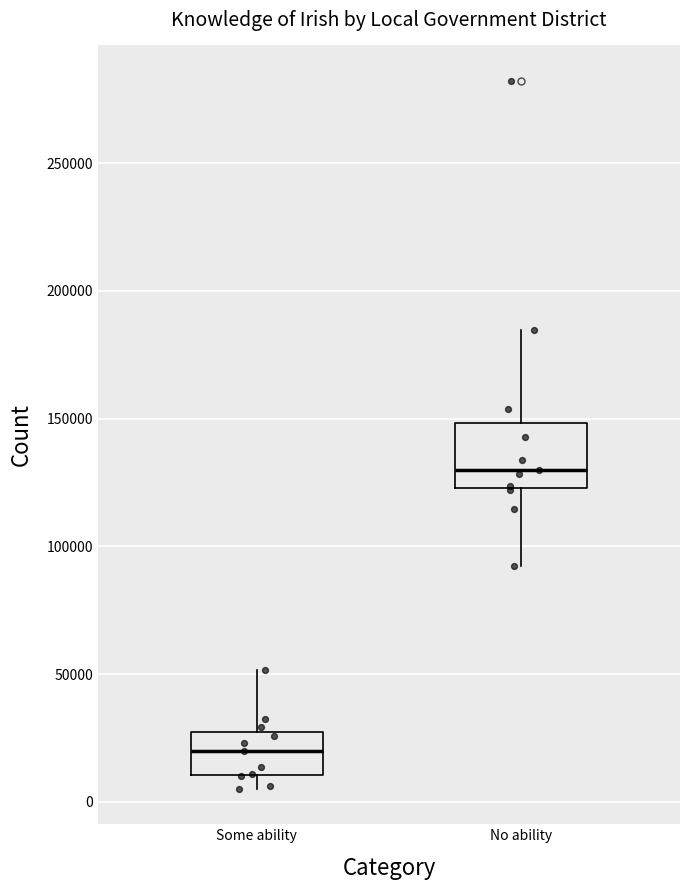

Reading left to right, transcribe this box plot: for each box, give where its median line is, the range the box spans, and where its two whiskers end, as read against the y-axis. The values are not printed on the chart, so give them approximately, as read against the axis.

Some ability: median 20000, box 10000 to 30000, whiskers 5000 to 50000
No ability: median 130000, box 125000 to 150000, whiskers 90000 to 185000